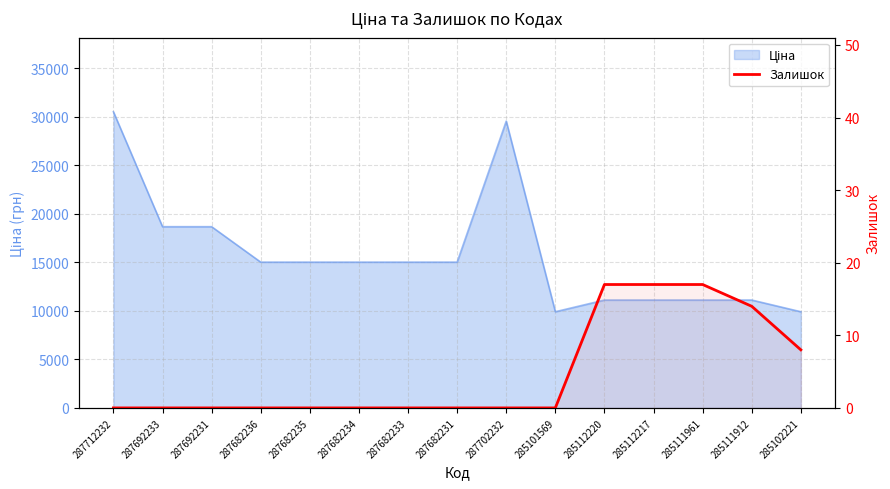

Does the chart display data point markers on the line(s)?

No